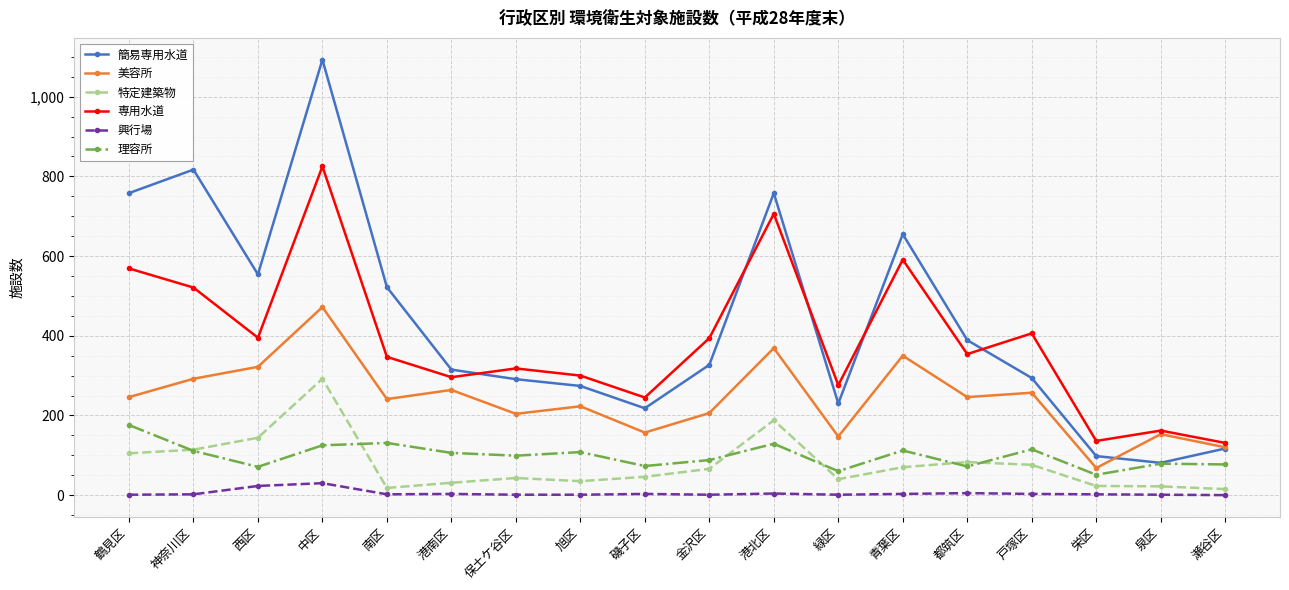

At which category is the sum across all series the highest?

中区